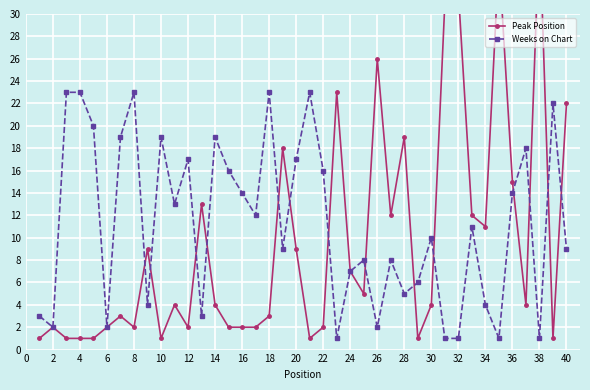

True or false: Weeks on Chart has more than 0 points higher than both neighbors.

True